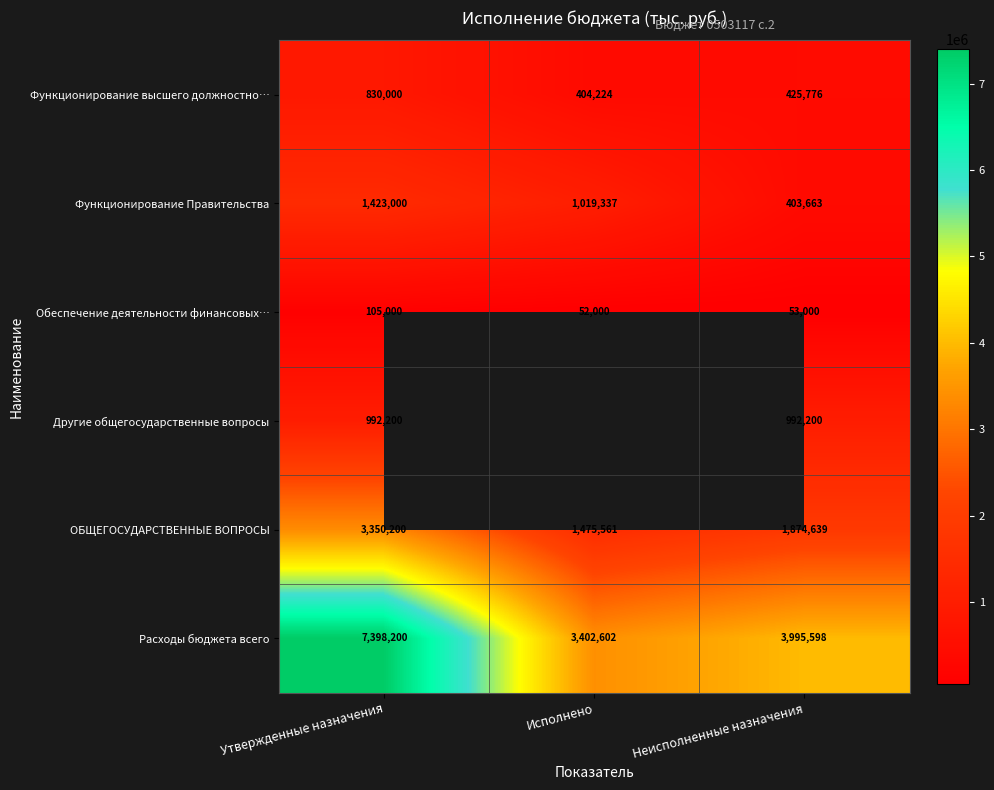

True or false: Функционирование Правительства has a value of 610750.4 at Неисполненные назначения.

False